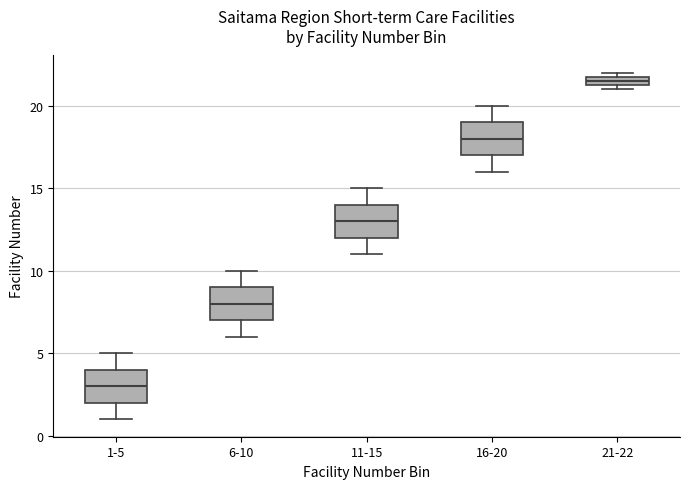

Where does the upper whisker of the box for 16-20 end on the y-axis? The values are not printed on the chart, so give them approximately, as read against the axis.

20.0